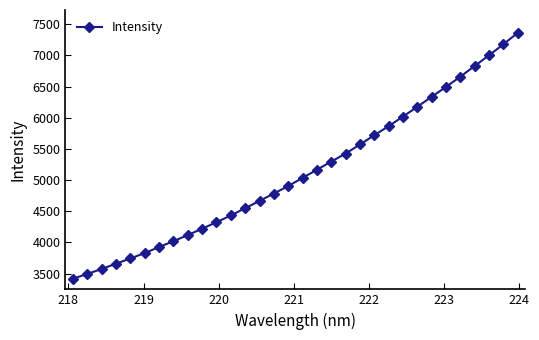

What is the sum of all values?

163757.0